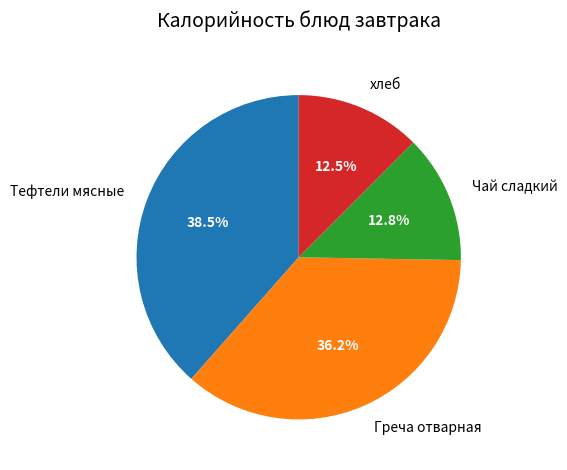

Does any single category account for the majority?

No